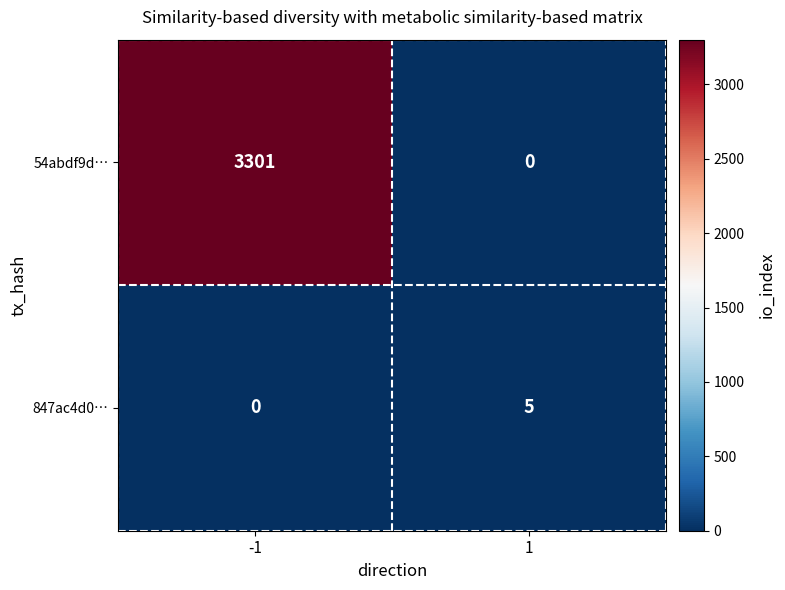

What is the total value across all series at -1?

3301